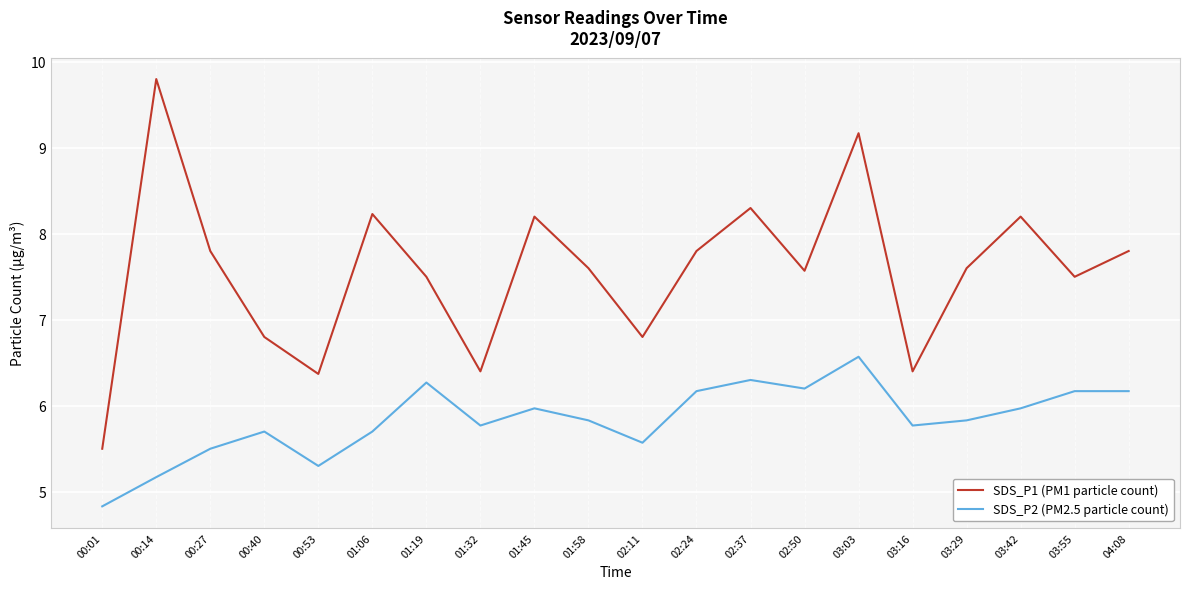

The value of SDS_P2 (PM2.5 particle count) at 03:16 is 5.8. True or false?

True